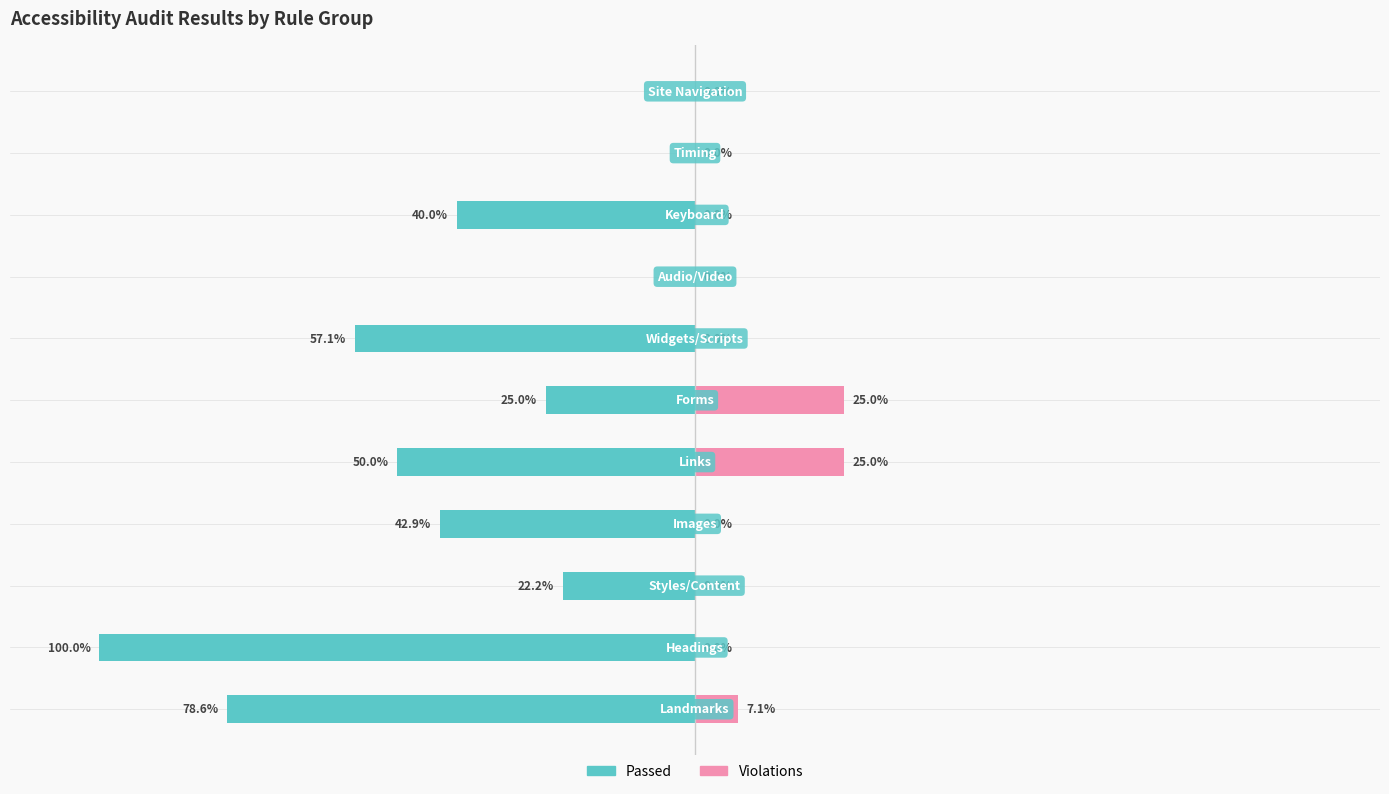

How many categories are shown in the chart?

11